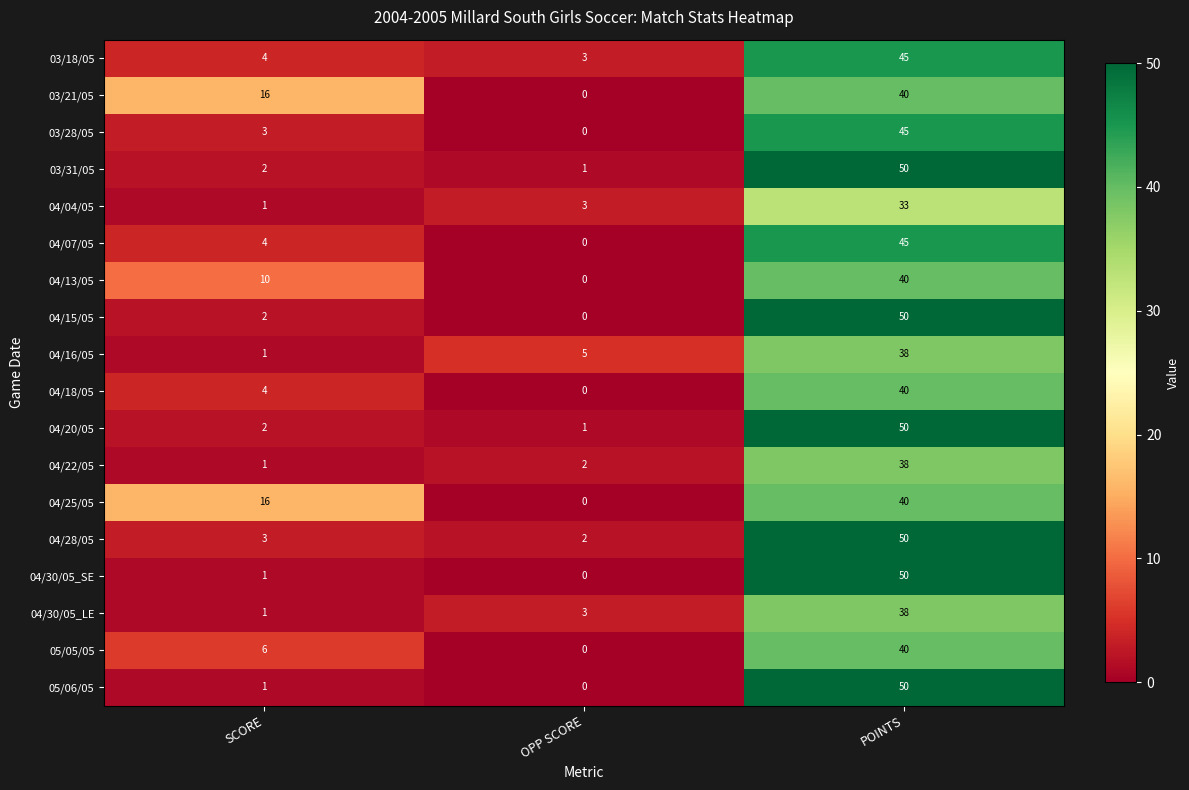

At which label is 04/30/05_SE closest to 25?

SCORE